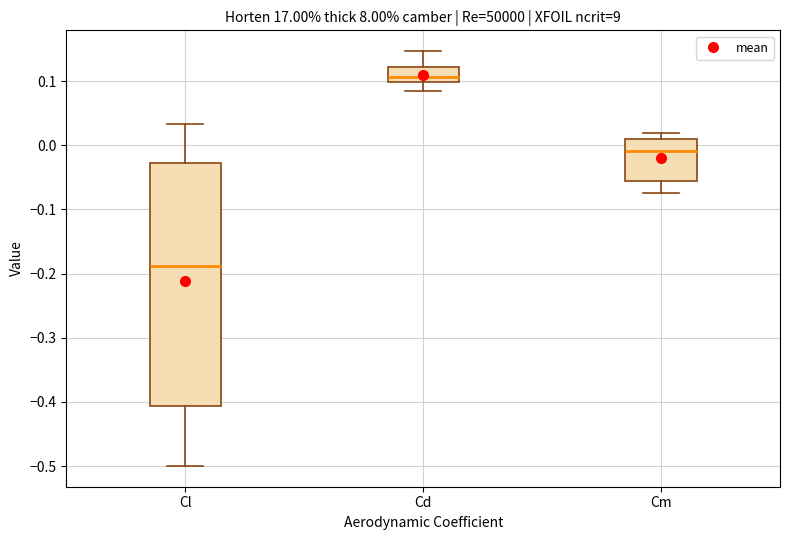

Which box is the tallest, from its lower edge to its upper edge?

Cl